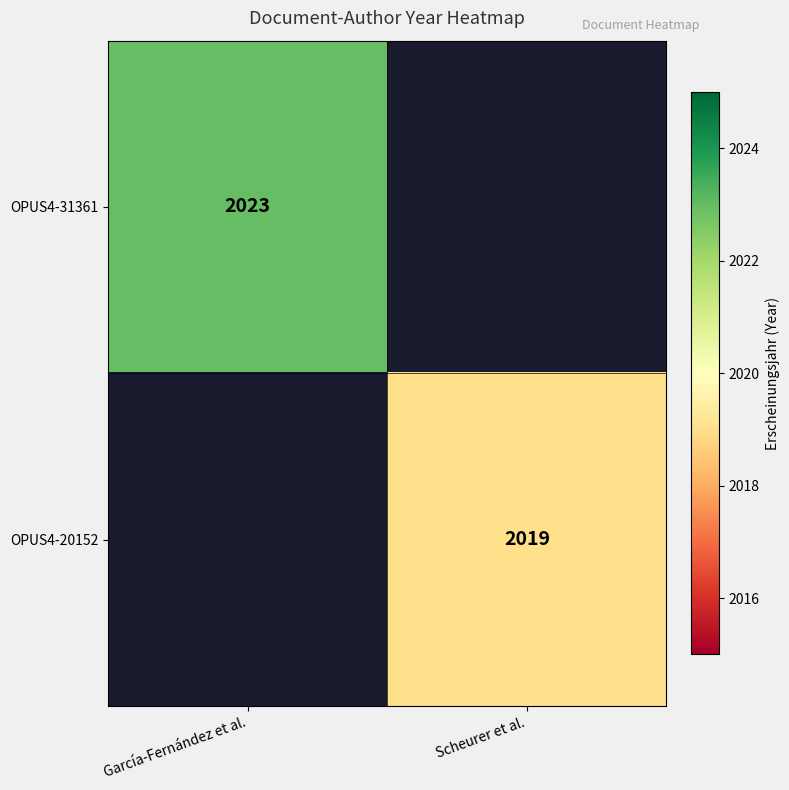

True or false: OPUS4-20152 has a value of 2019 at Scheurer et al..

True